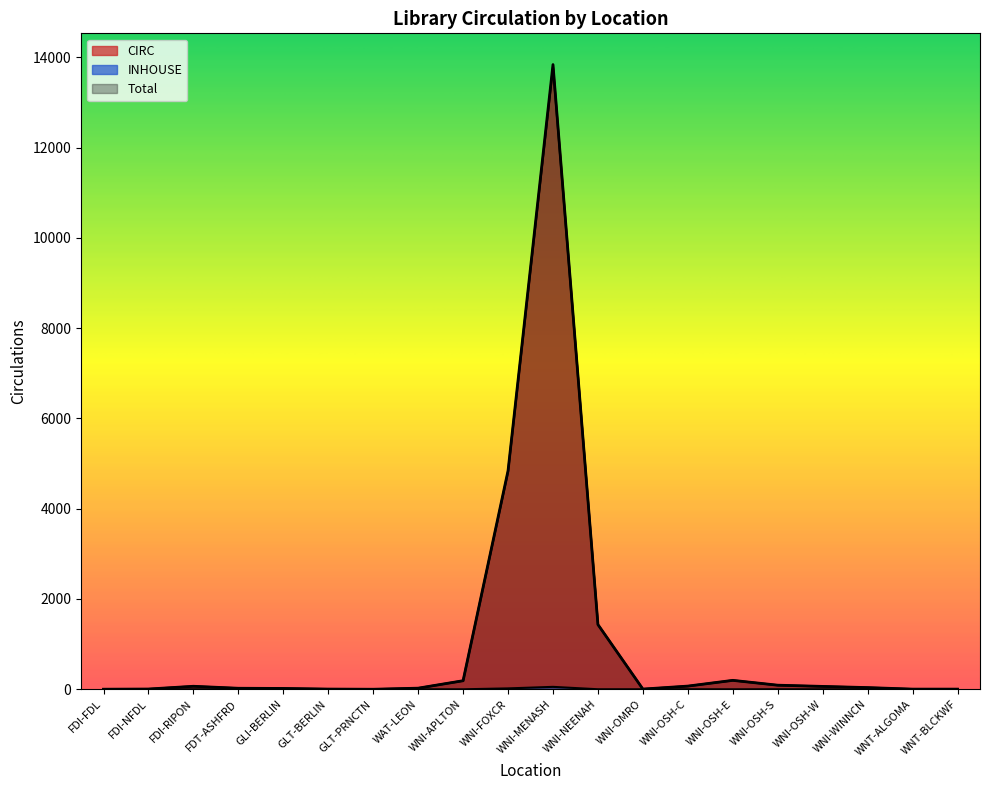

True or false: Total and CIRC cross at least once.

False